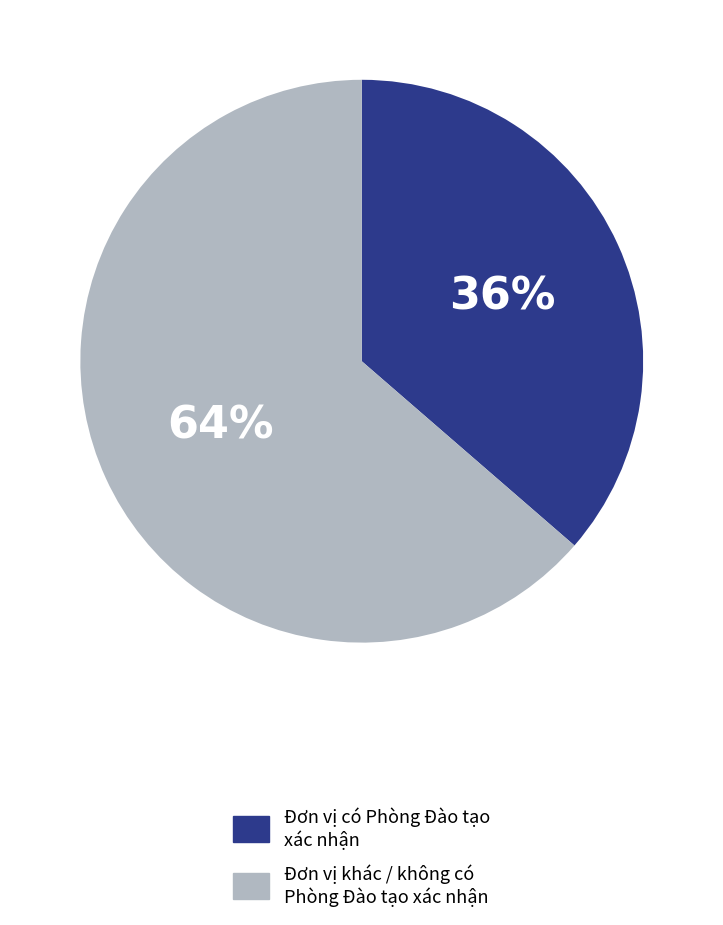

What is the smallest slice in the pie chart?

Đơn vị có Phòng Đào tạo xác nhận